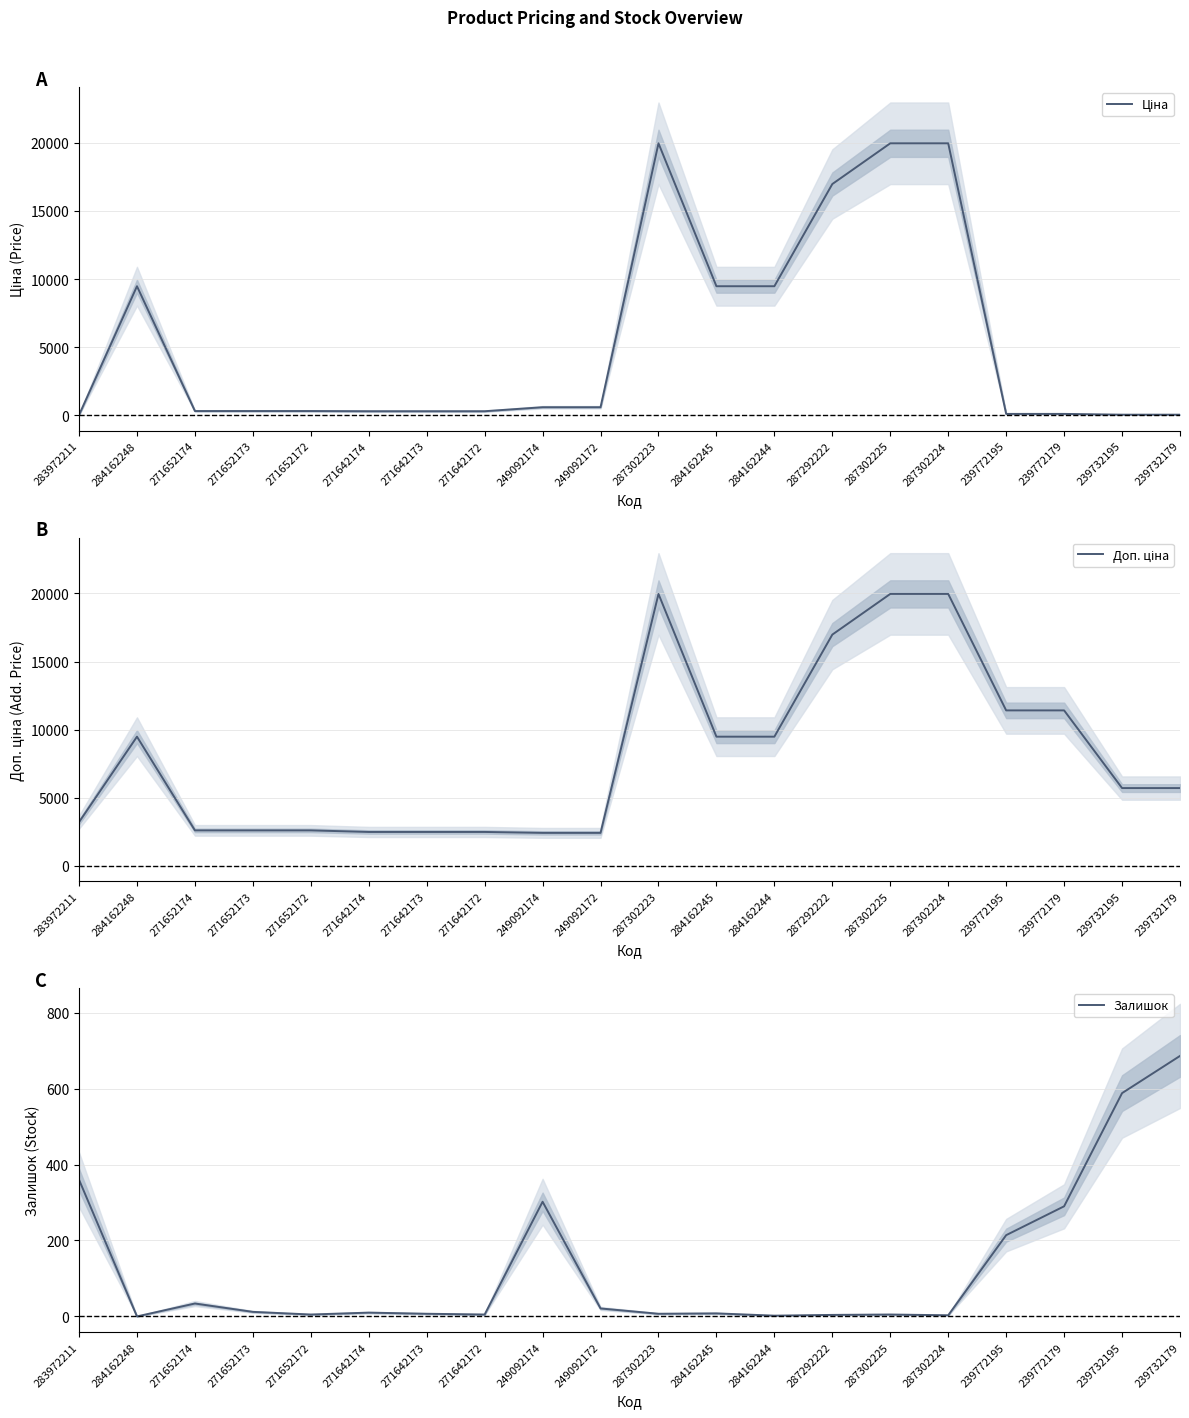

What is the difference between the maximum and minimum values in the Ціна series?

19932.1